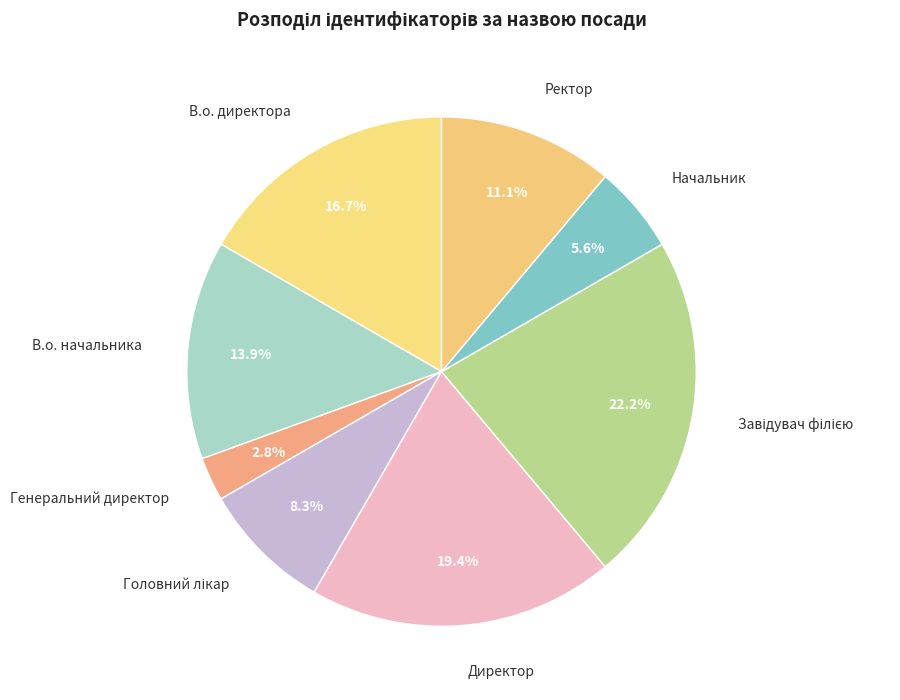

Between Директор and Генеральний директор, which is larger?

Директор